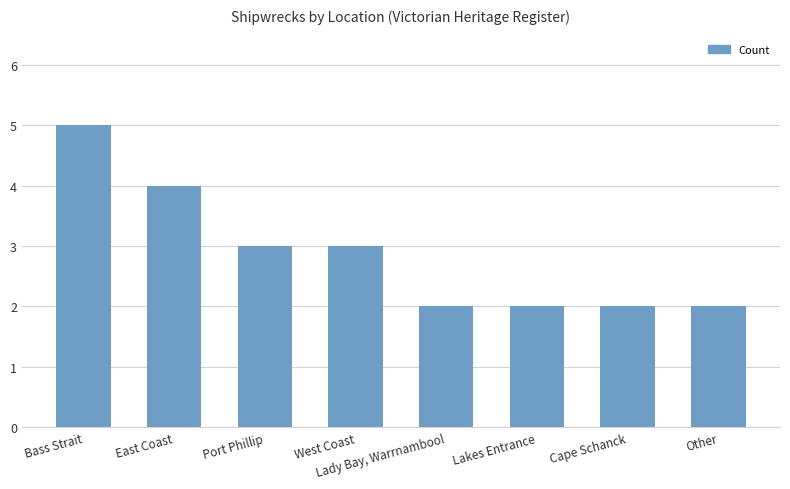

What position from the left is Bass Strait?

1